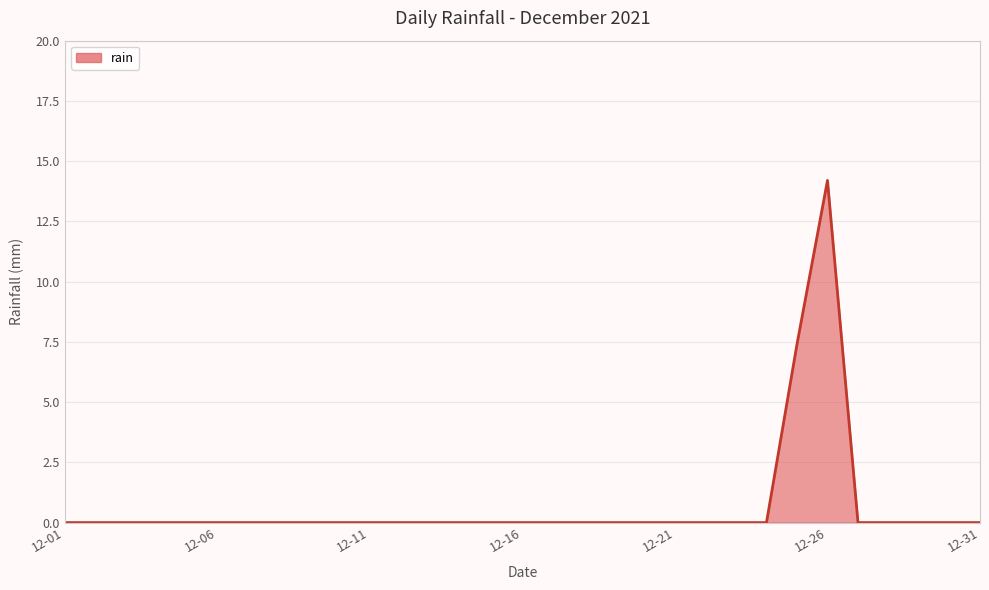

What is the average value?

0.7